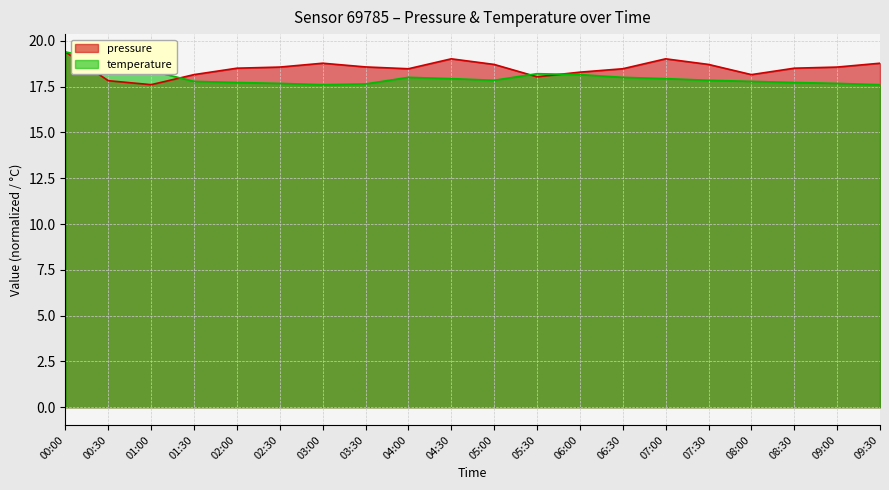

What is the smallest value displayed?

17.6